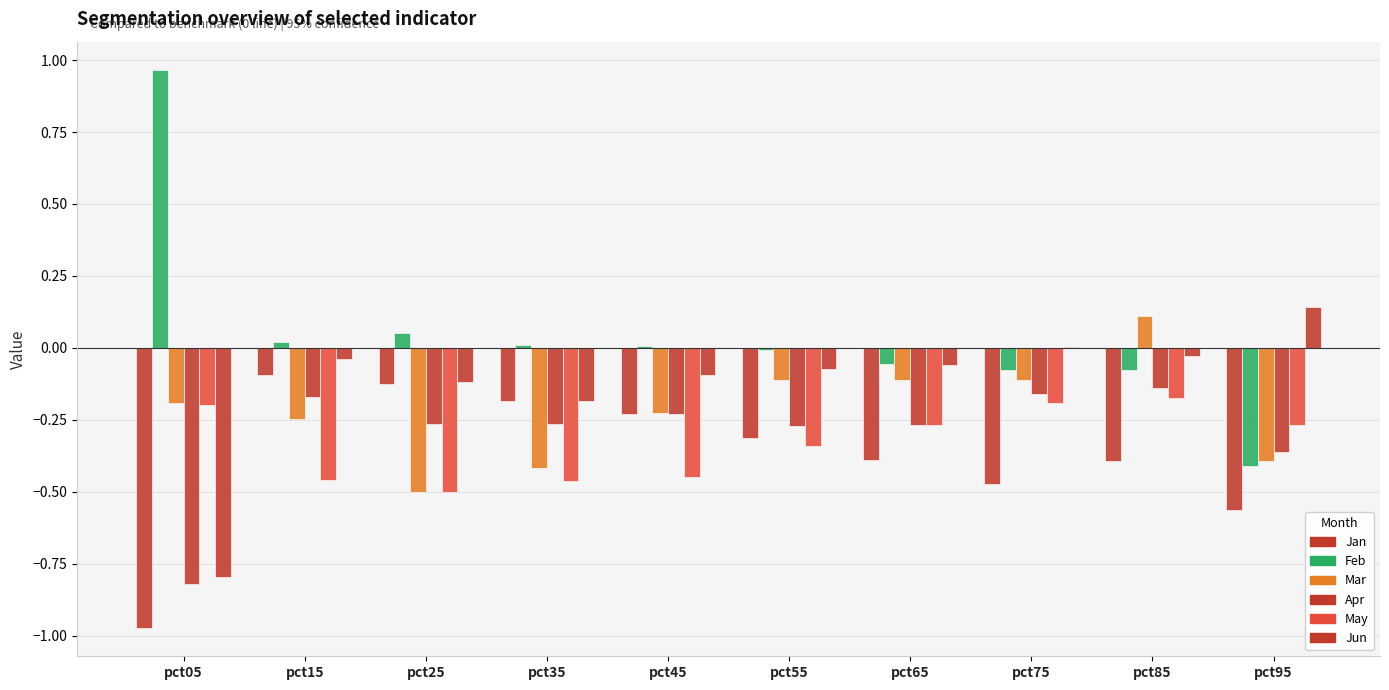

Does the chart contain stacked bars?

No